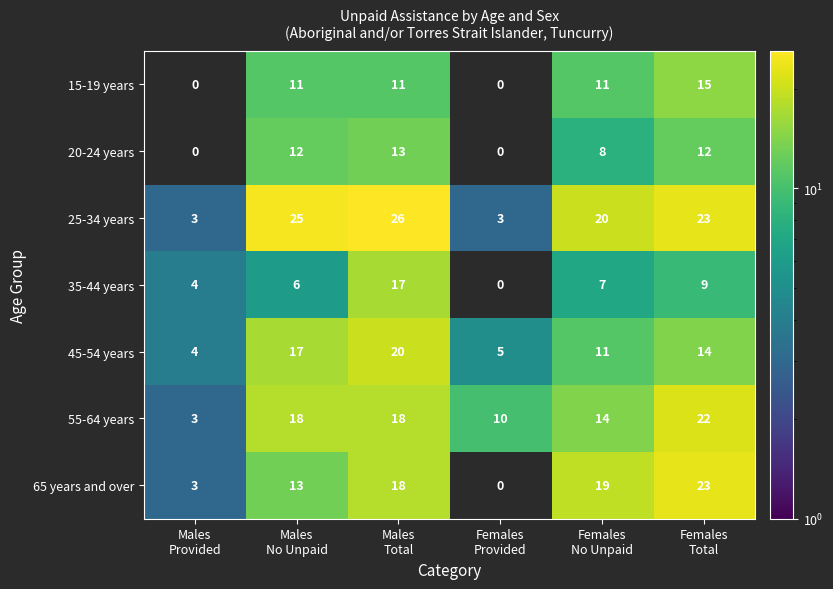

What is the sum of all 25-34 years values?

100